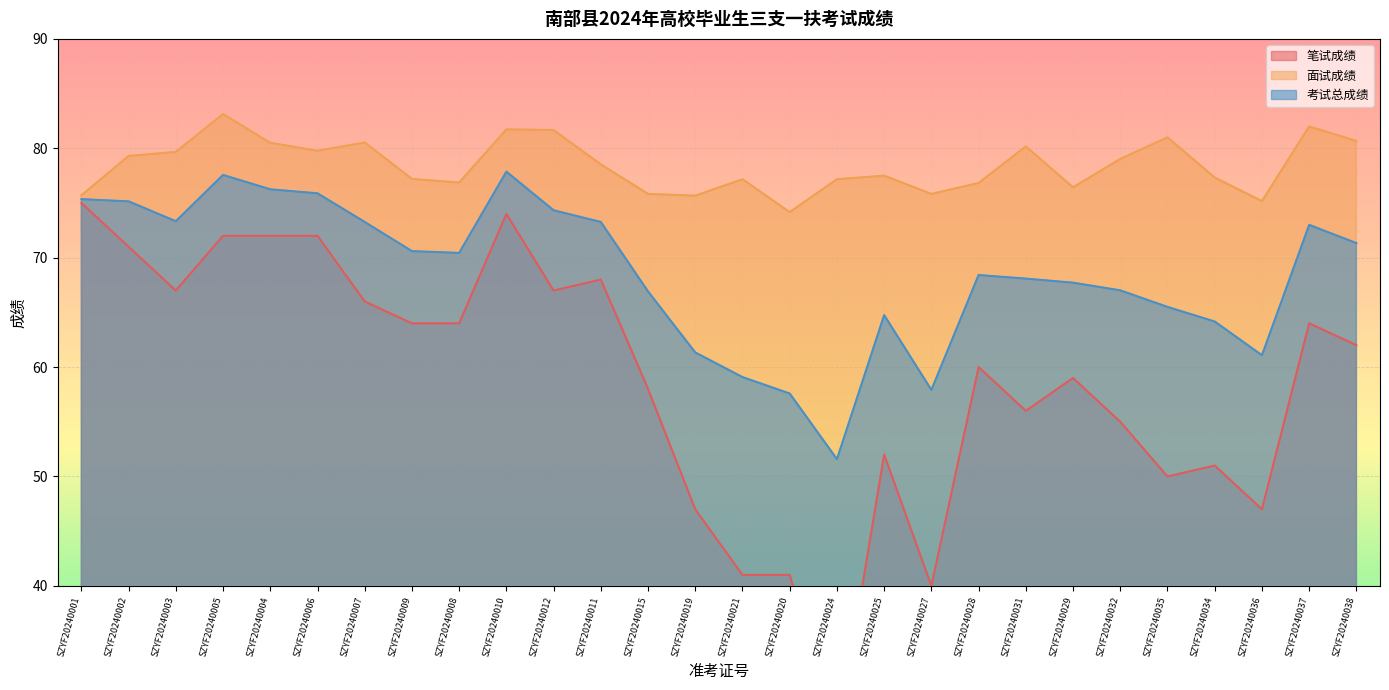

How many series are shown in this chart?

3